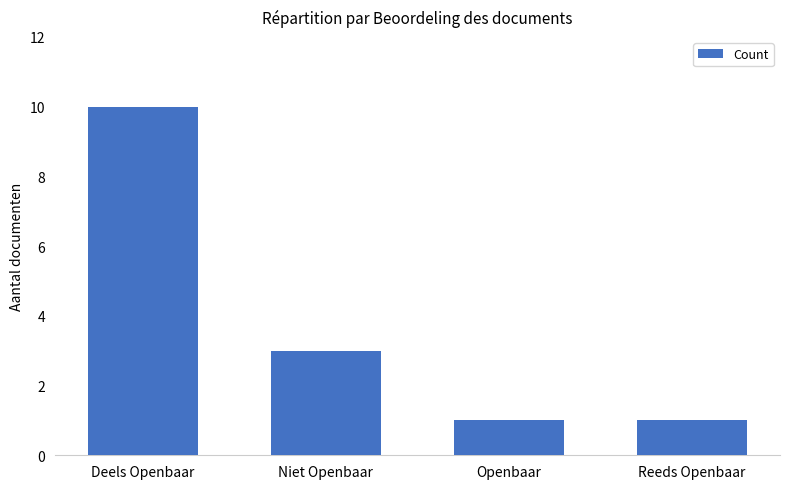

What is the greatest value displayed?

10